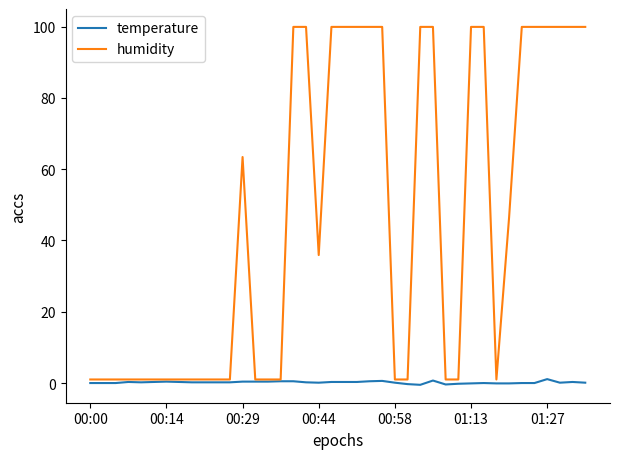

Which series has the largest total across all categories?

humidity